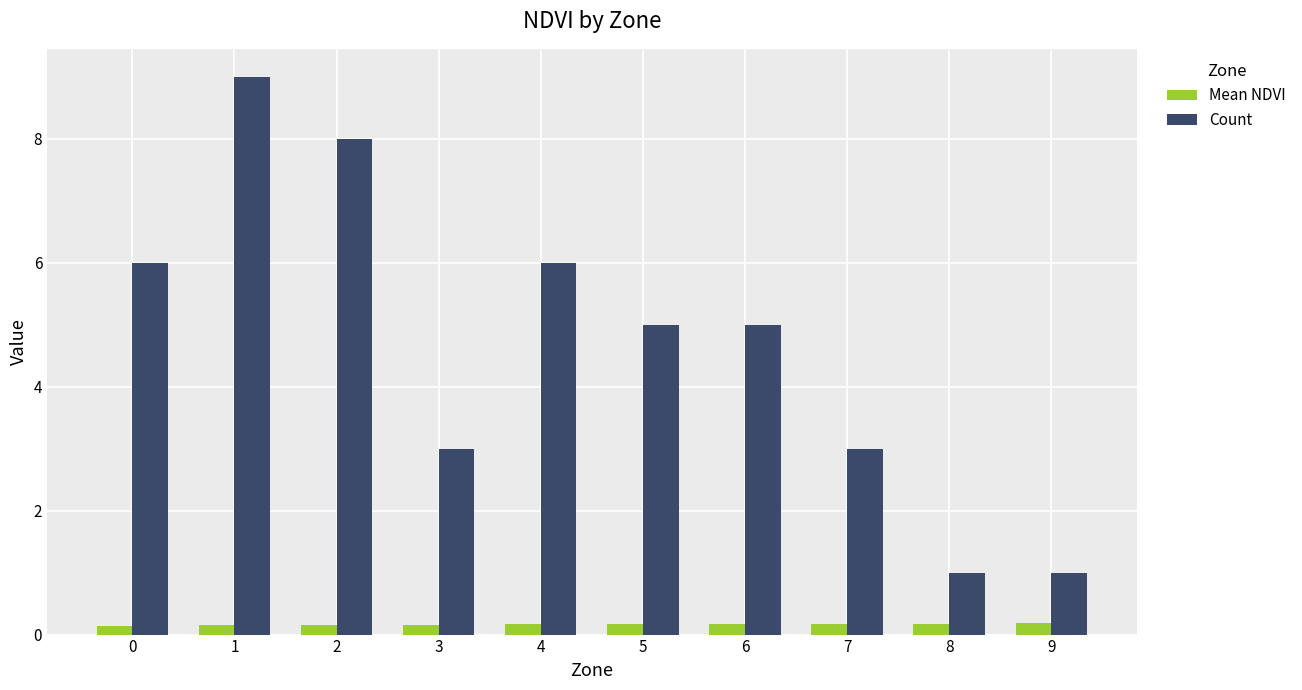

At which category is the sum across all series the highest?

1